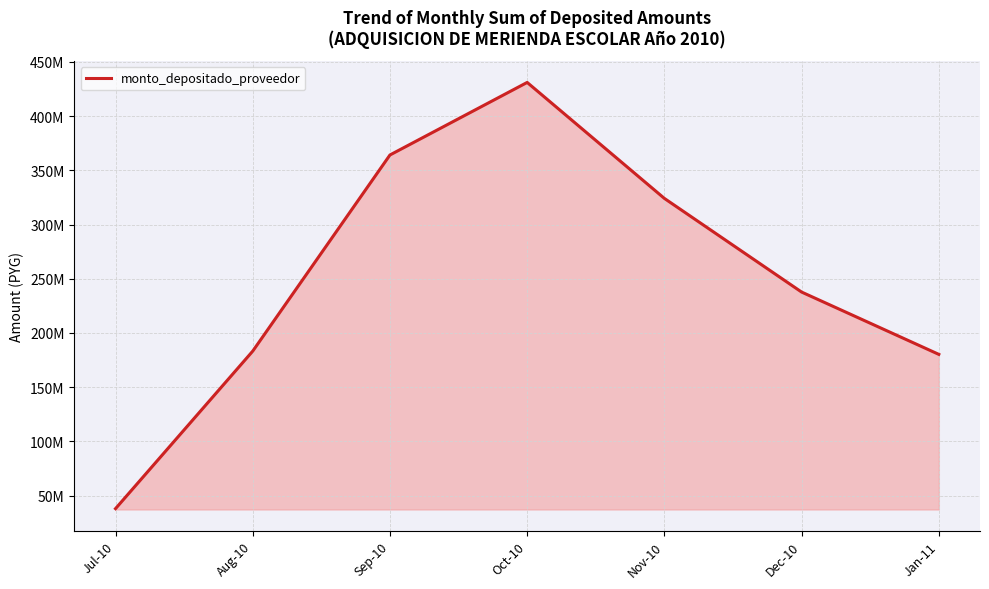

What is the minimum value shown in the chart?

37950600